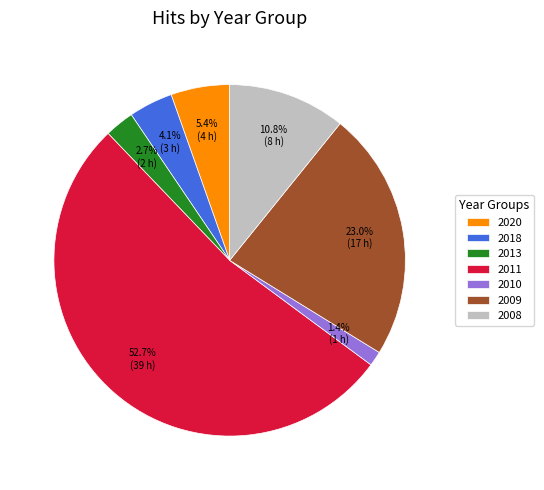

Does 2011 represent more than half of the total?

Yes